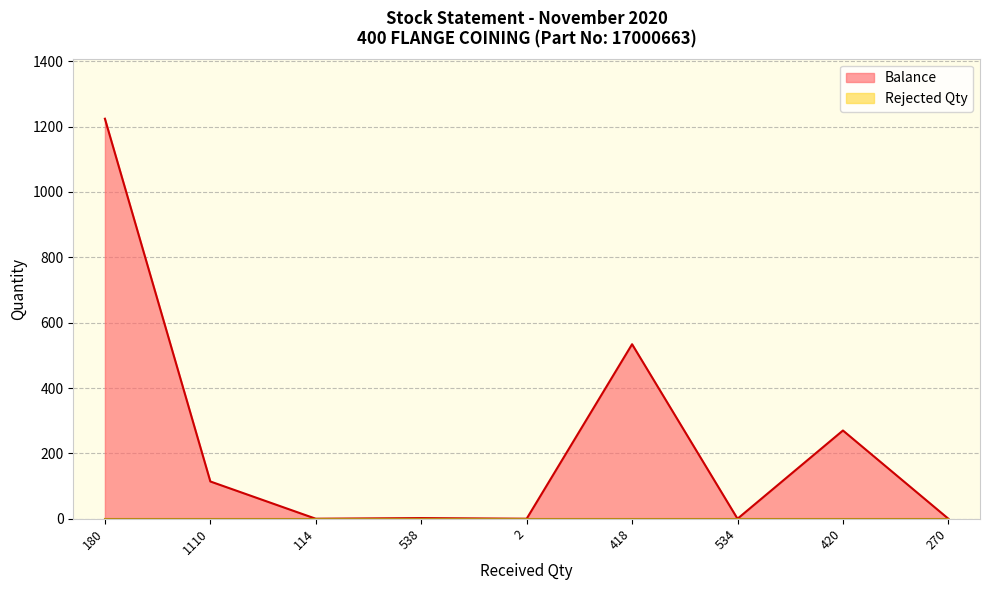

What is the label of the 5th point from the left?

2